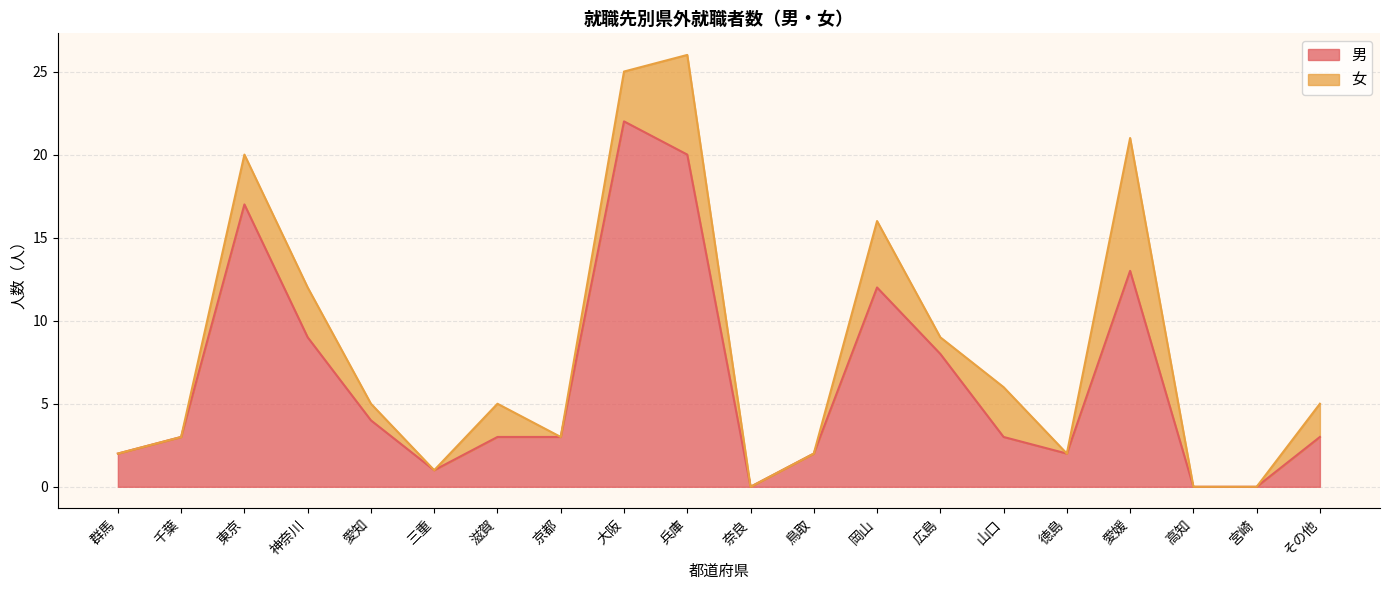

At which label is the value closest to 11?

岡山